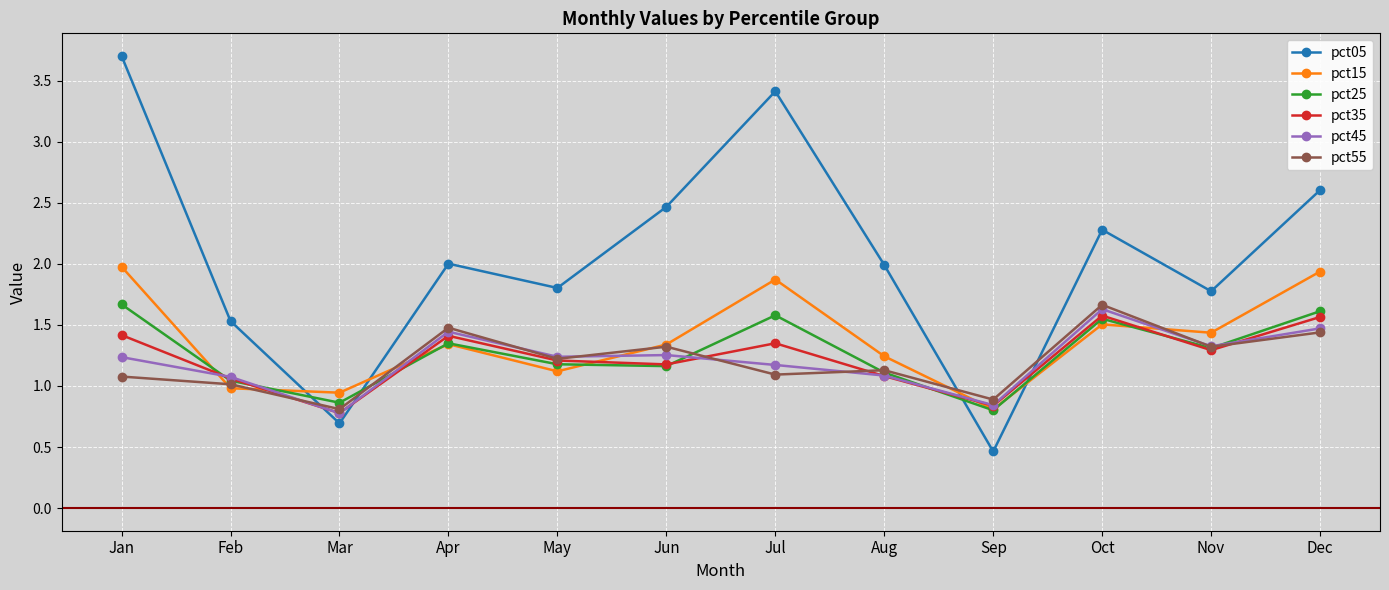

What is the minimum value shown in the chart?

0.5